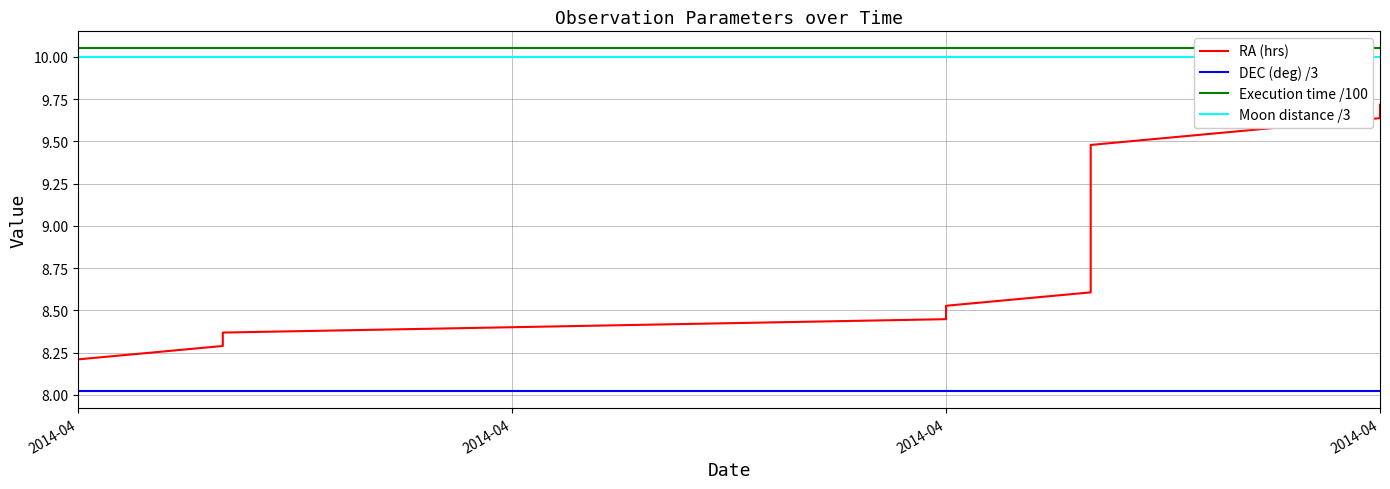

The RA (hrs) series shows 2.3 at 12. True or false?

False